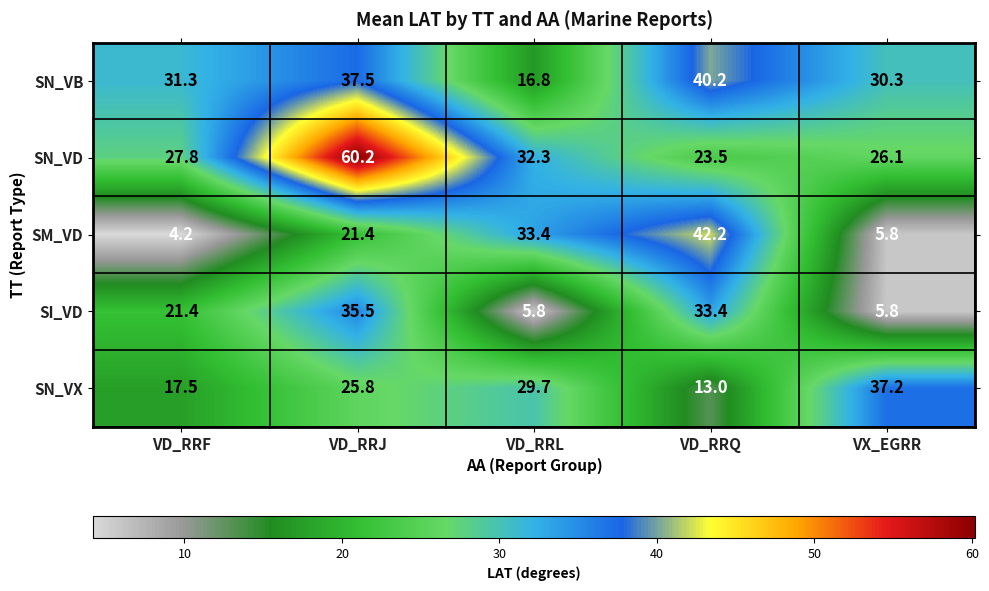

Is it true that SN_VX equals 29.7 at VD_RRL?

True